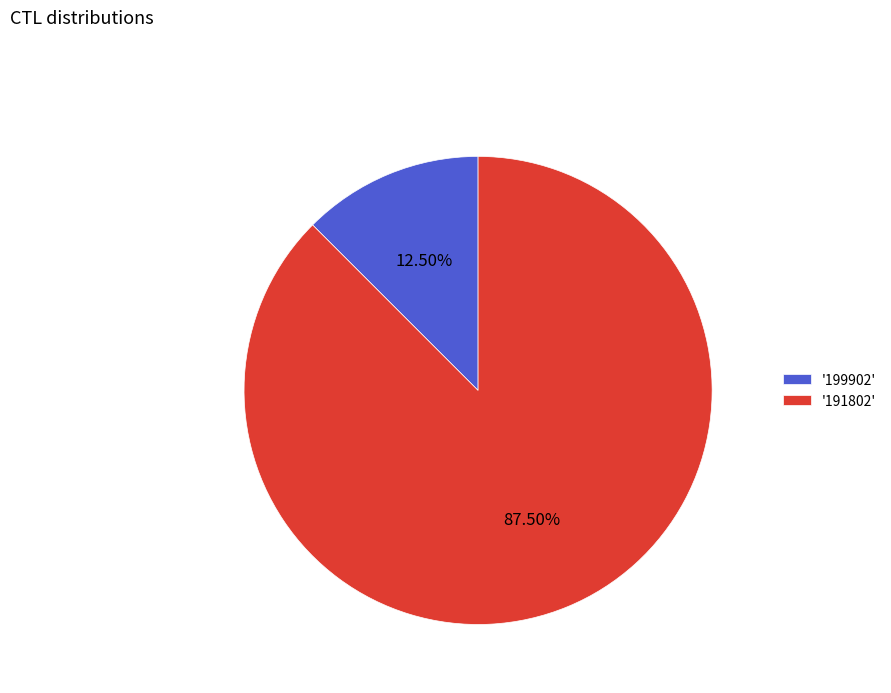

What is the ratio of the value at '191802' to the value at '199902'?

7.0